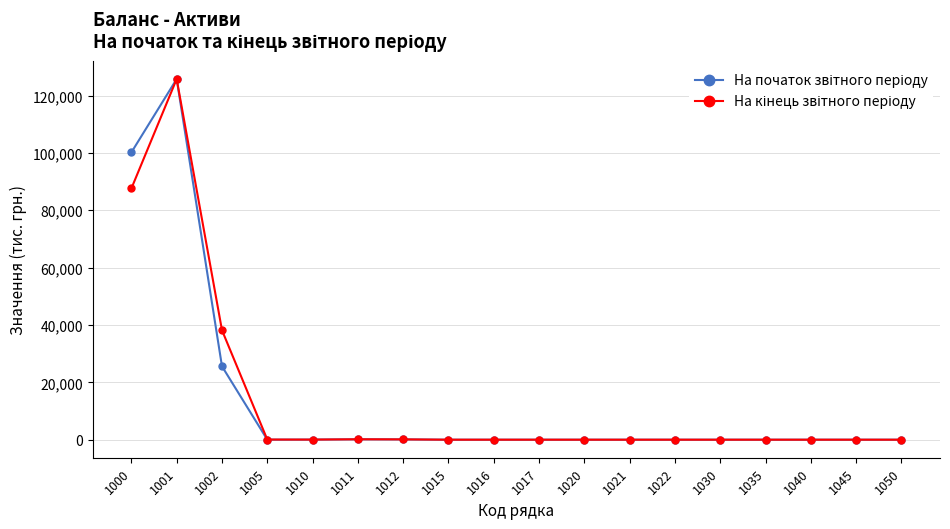

At which category is the sum across all series the highest?

1001